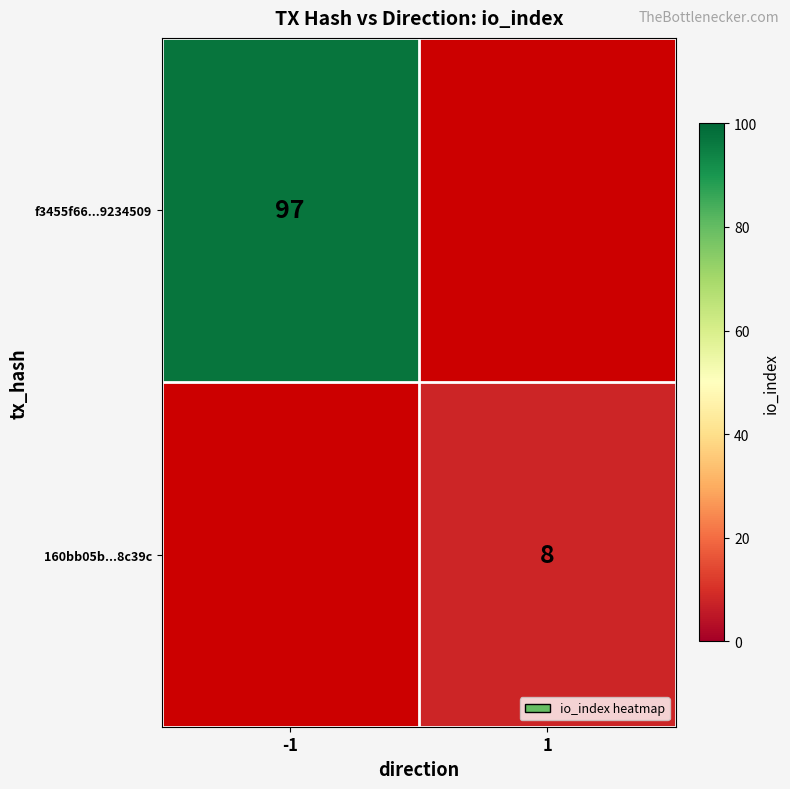

Is it true that 160bb05b...8c39c equals 8 at 1?

True